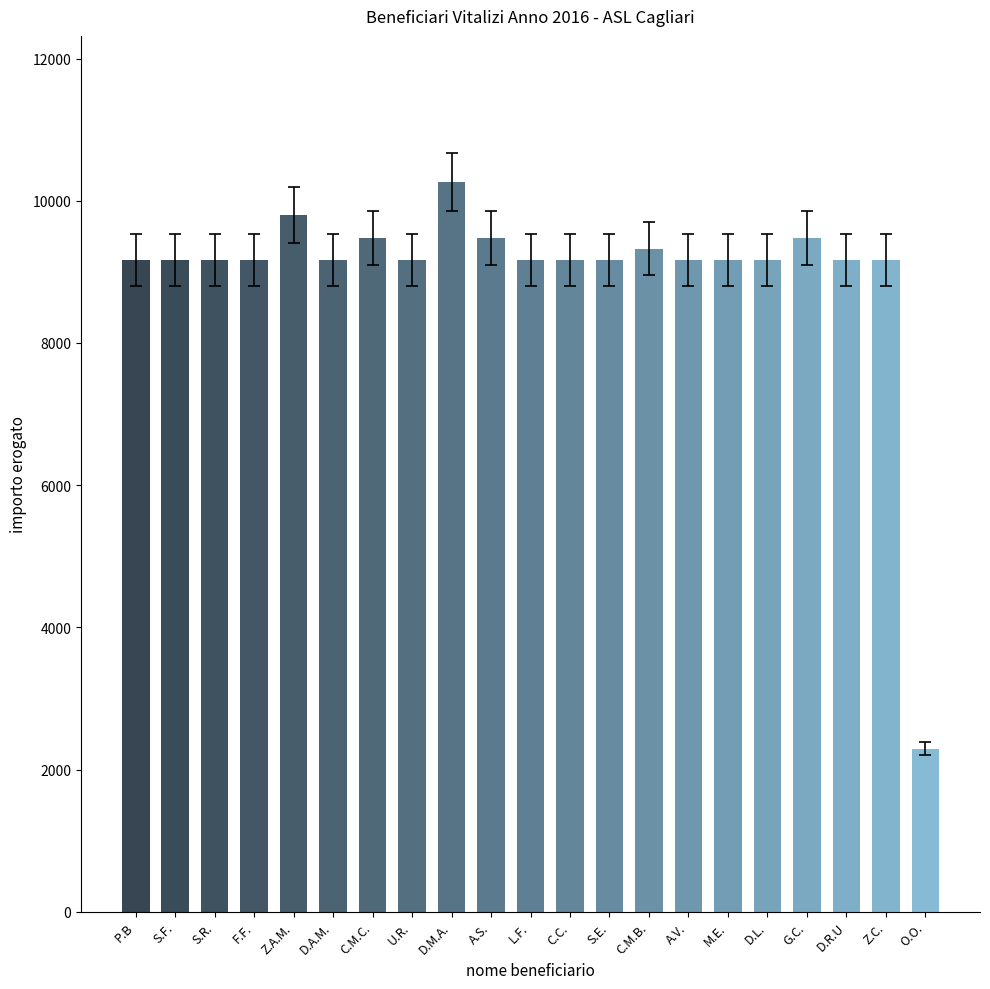

What is the difference between the maximum and second lowest values?

1098.5